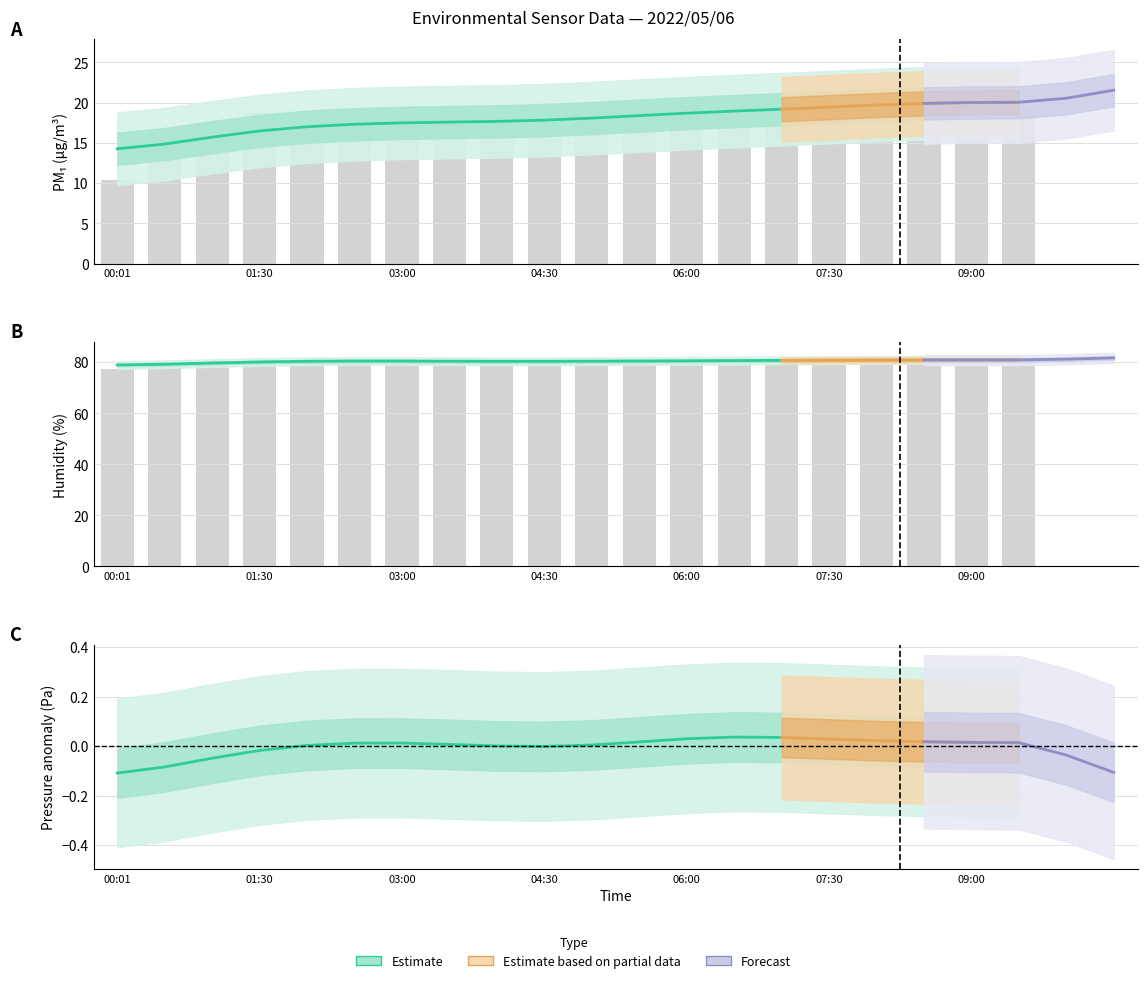

Which category has the highest value in the BME280_humidity series?

08:30